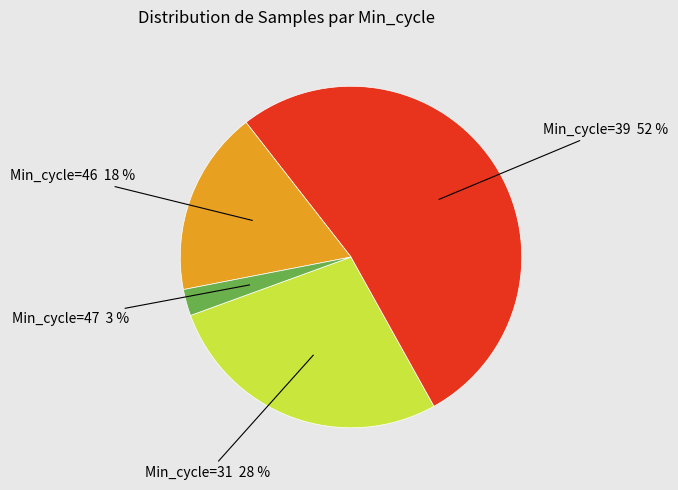

To the nearest percent, what is the average slice percentage?

25%